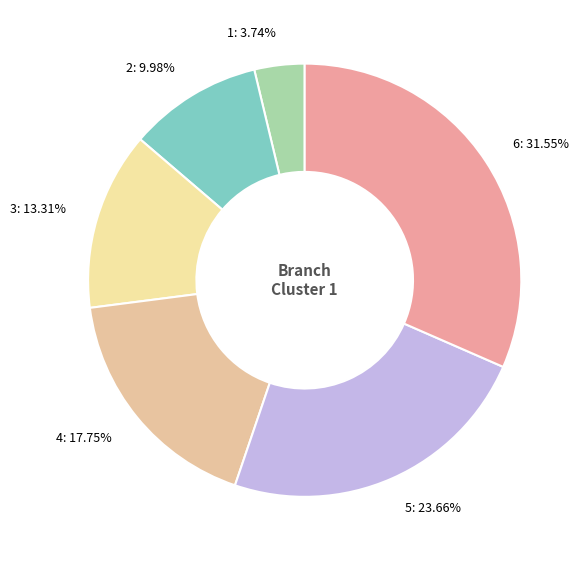

Which has a higher value, 6 or 4?

6